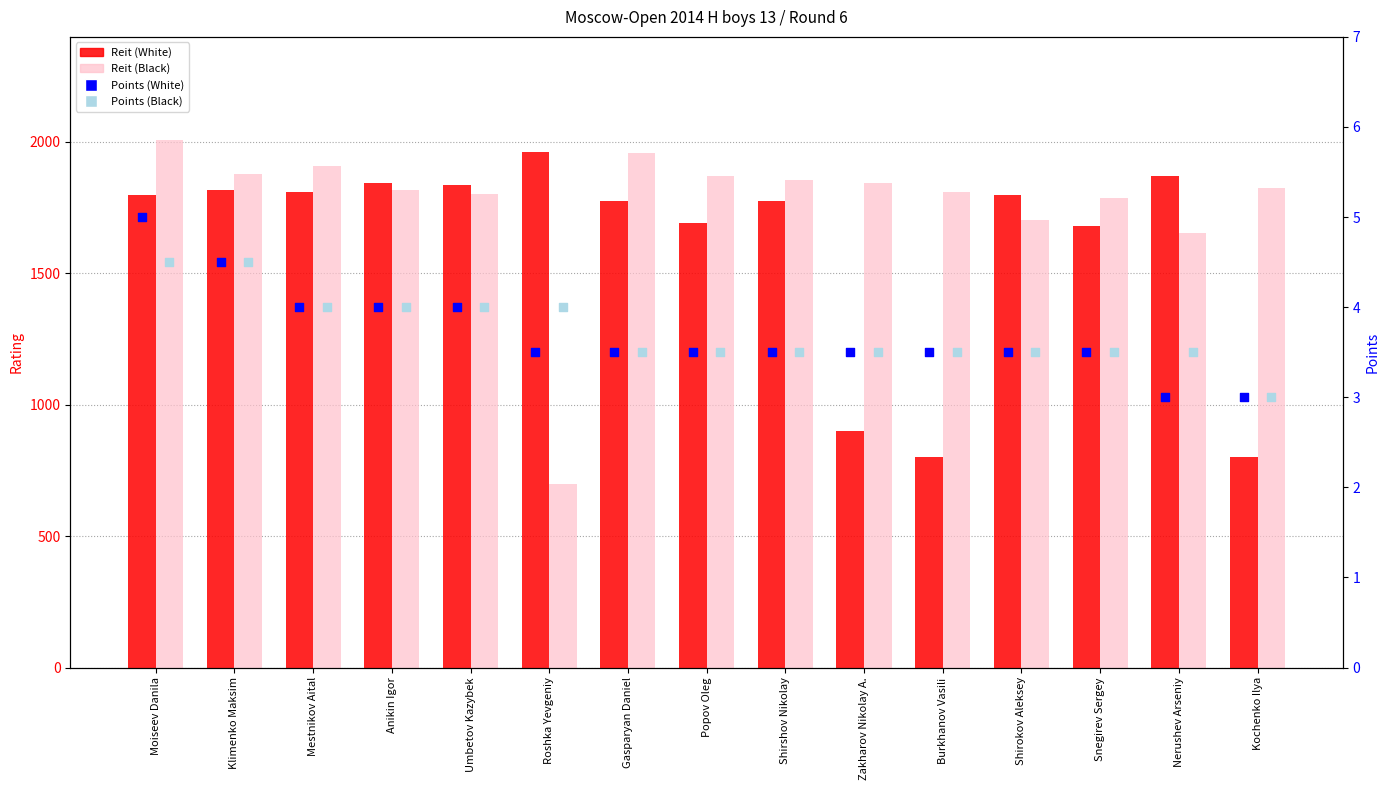

Which series has the largest total across all categories?

Reit (Black)